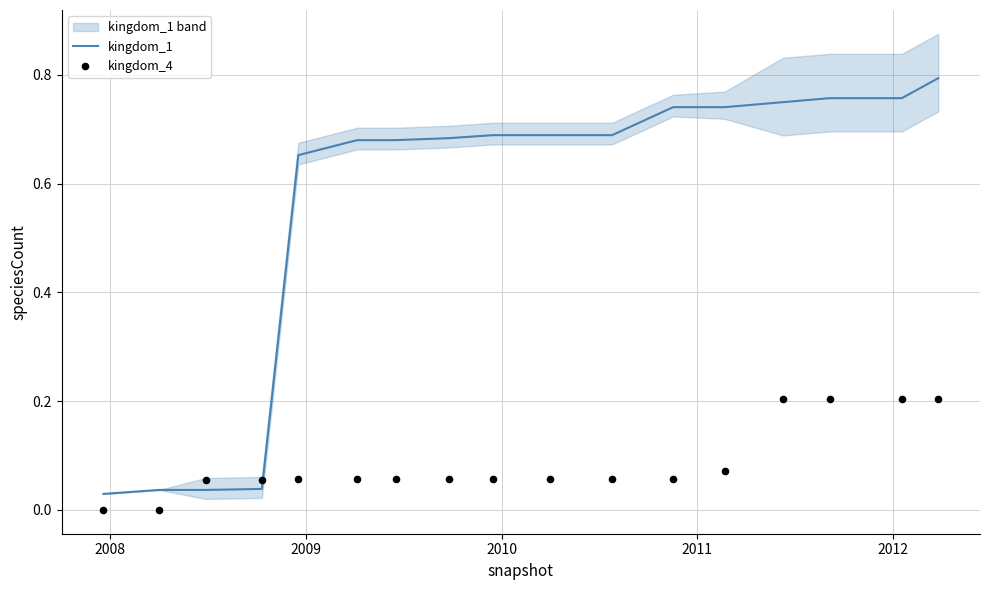

Which series contains the lowest Y value?

kingdom_4